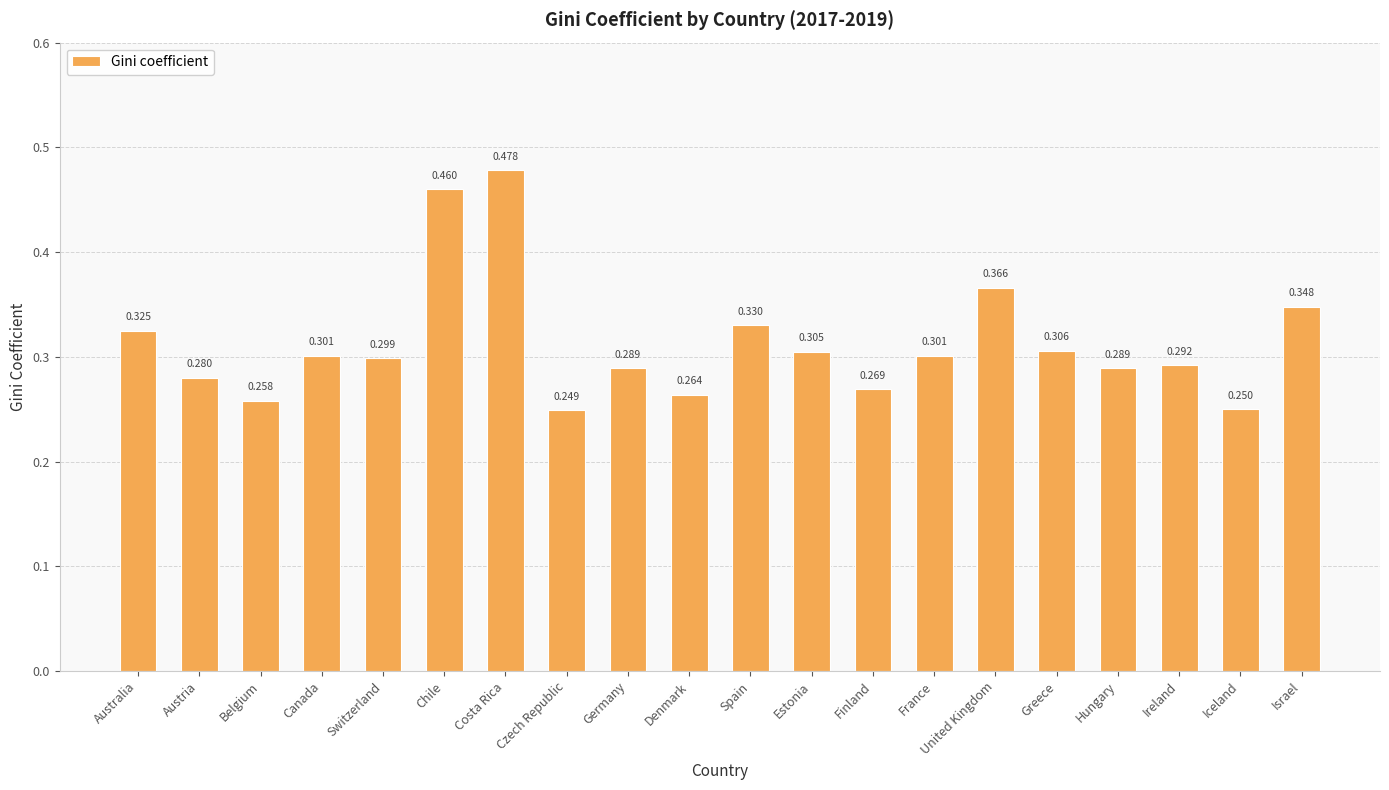

The chart shows a value of 0.4 at Iceland. True or false?

False